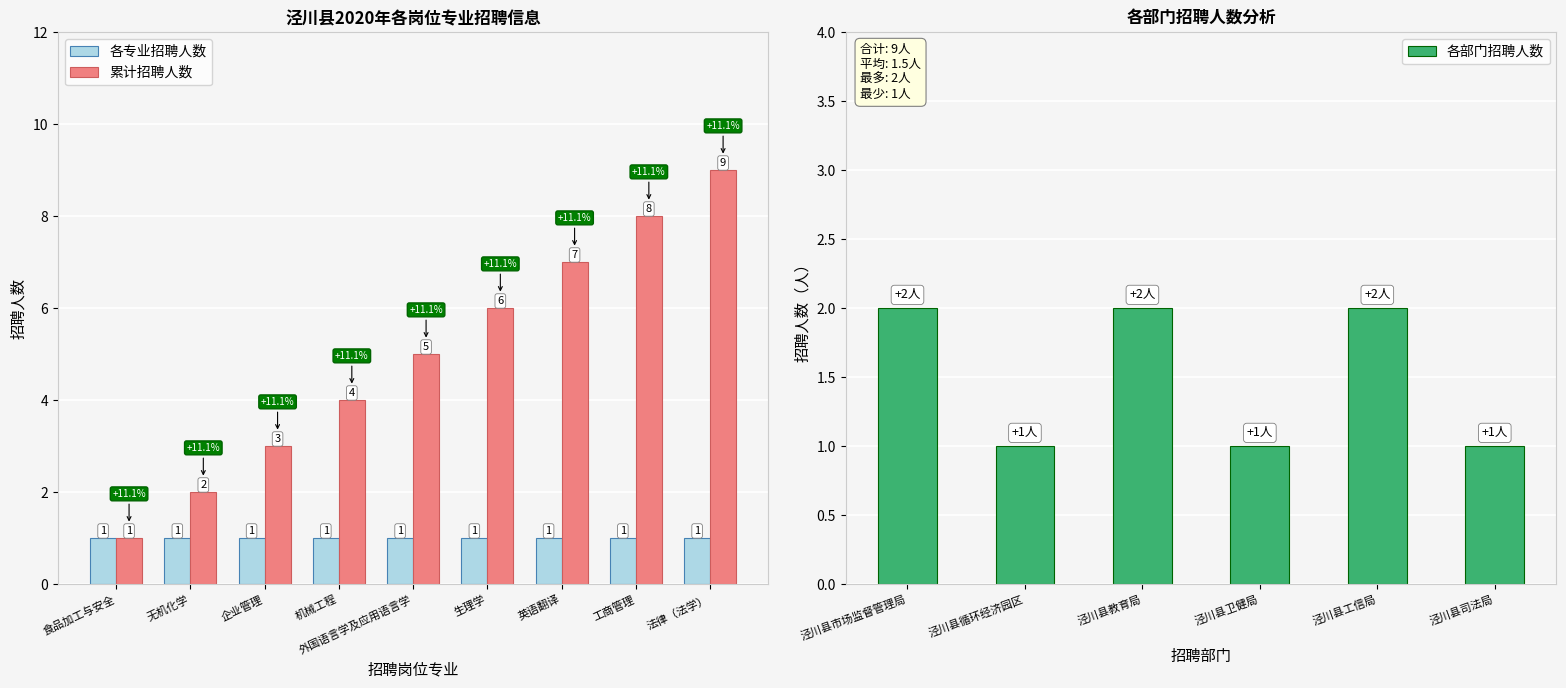

Which label corresponds to the smallest value in the chart?

食品加工与安全